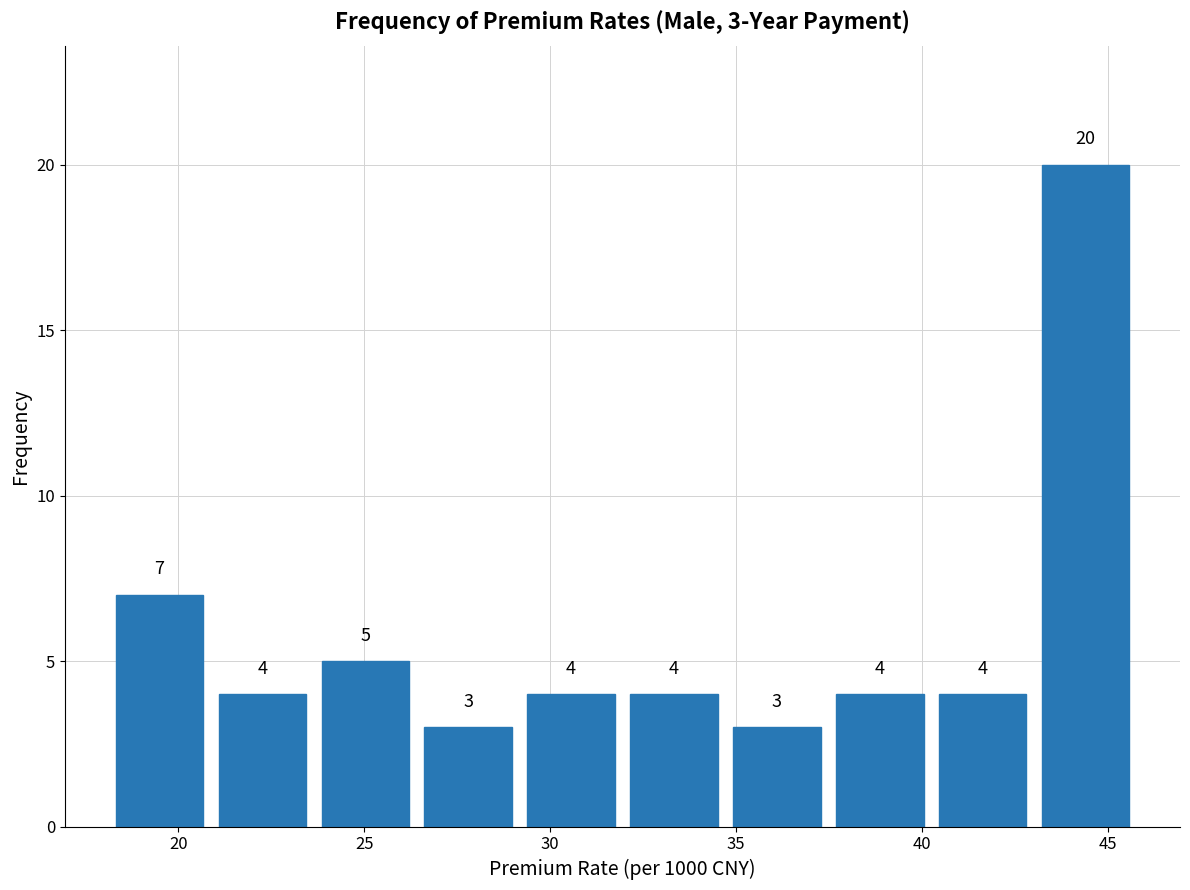

Which range on the x-axis has the tallest bar?

43.0 to 46.0